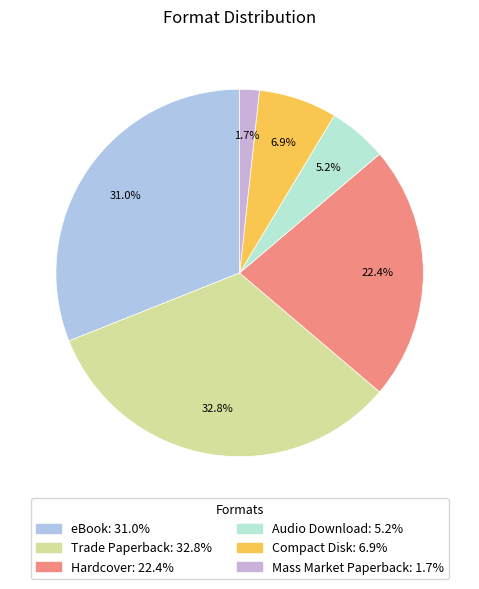

Does Trade Paperback account for over 50% of the chart?

No